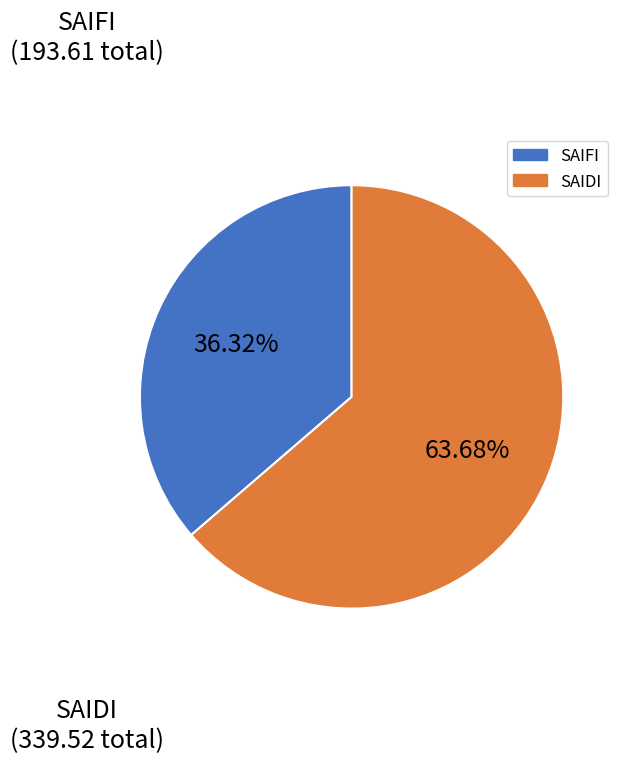

Does any single category account for the majority?

Yes